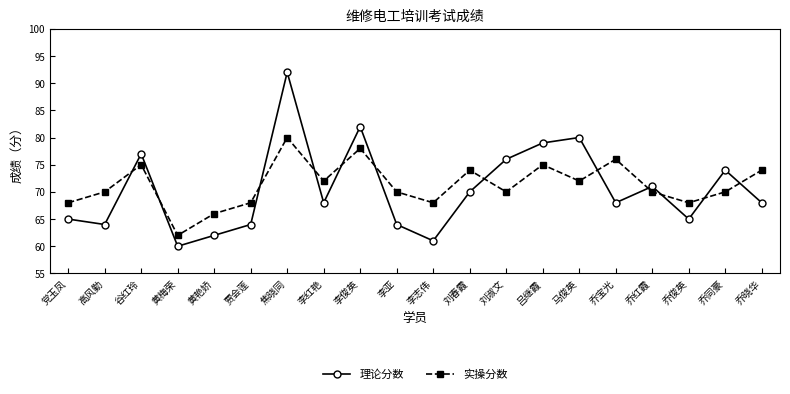

Between 焦晓同 and 乔同豪, which series saw the biggest shift?

理论分数